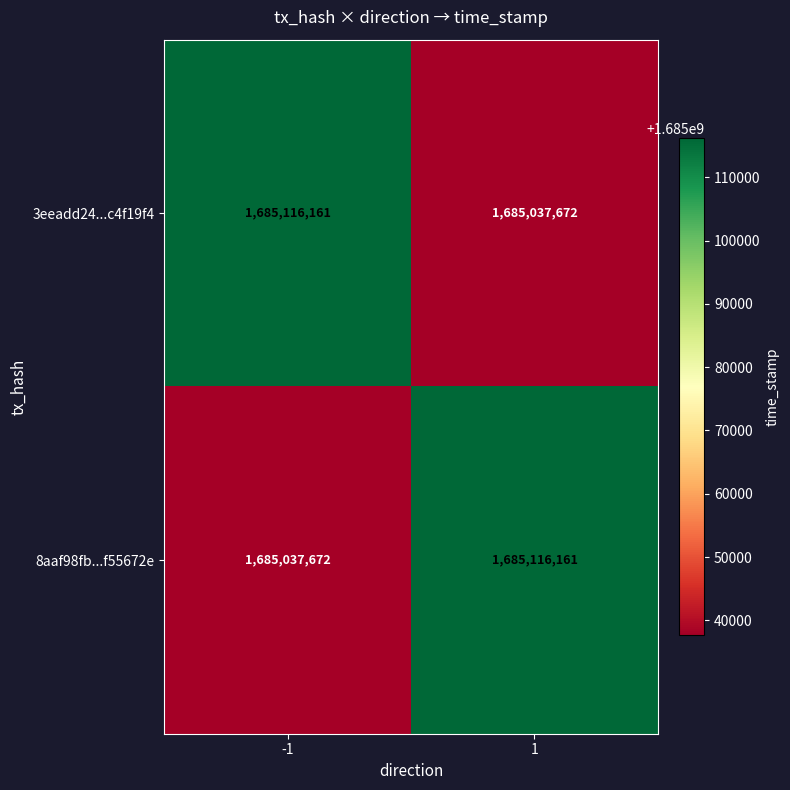

What is the greatest value displayed?

1685116161